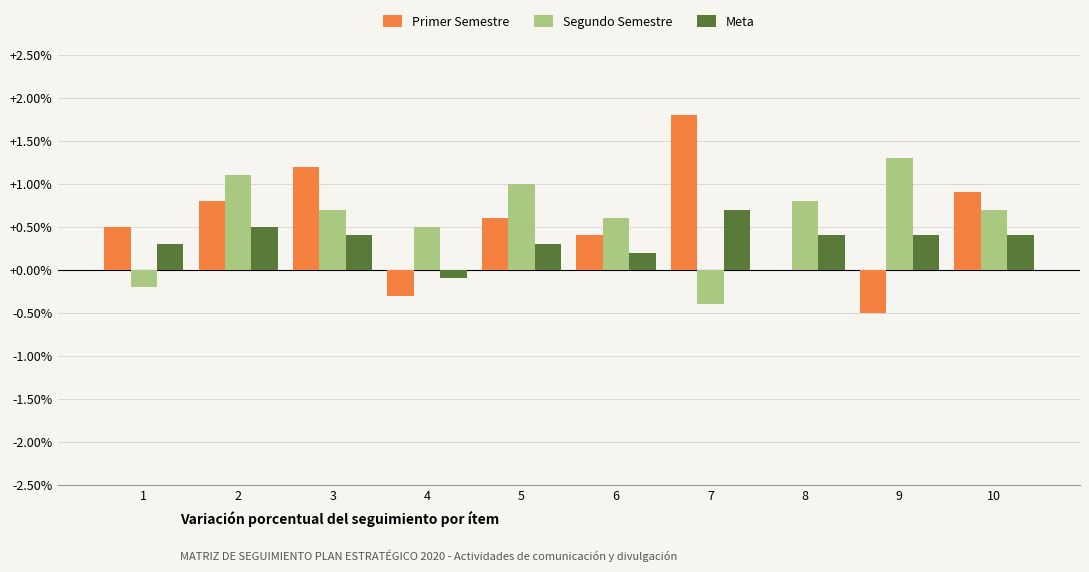

True or false: Primer Semestre has a value of 0.5 at 10.

False